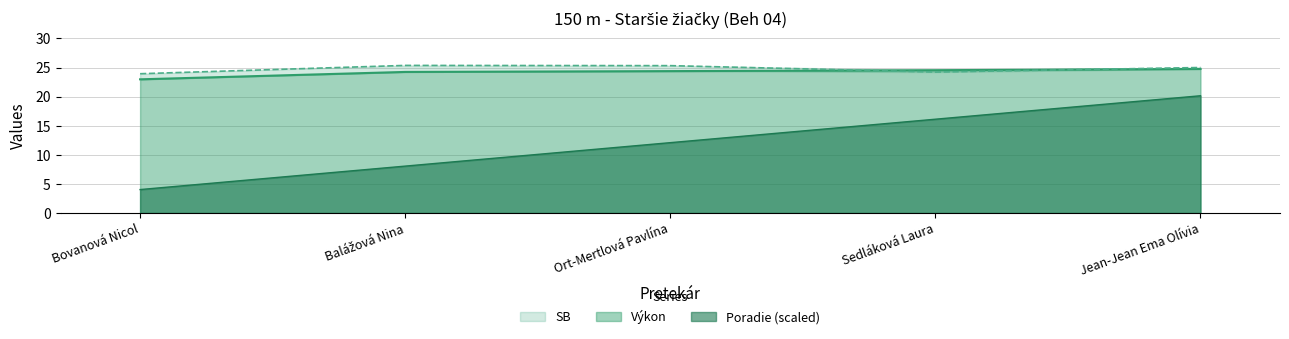

What is the minimum value shown in the chart?

4.0